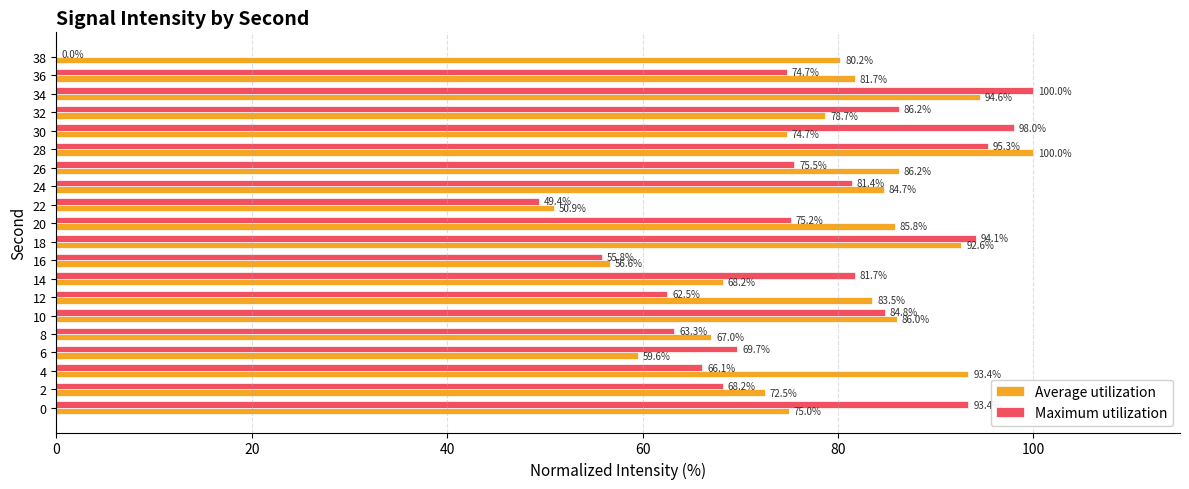

Read the Maximum utilization value at 0.

93.4